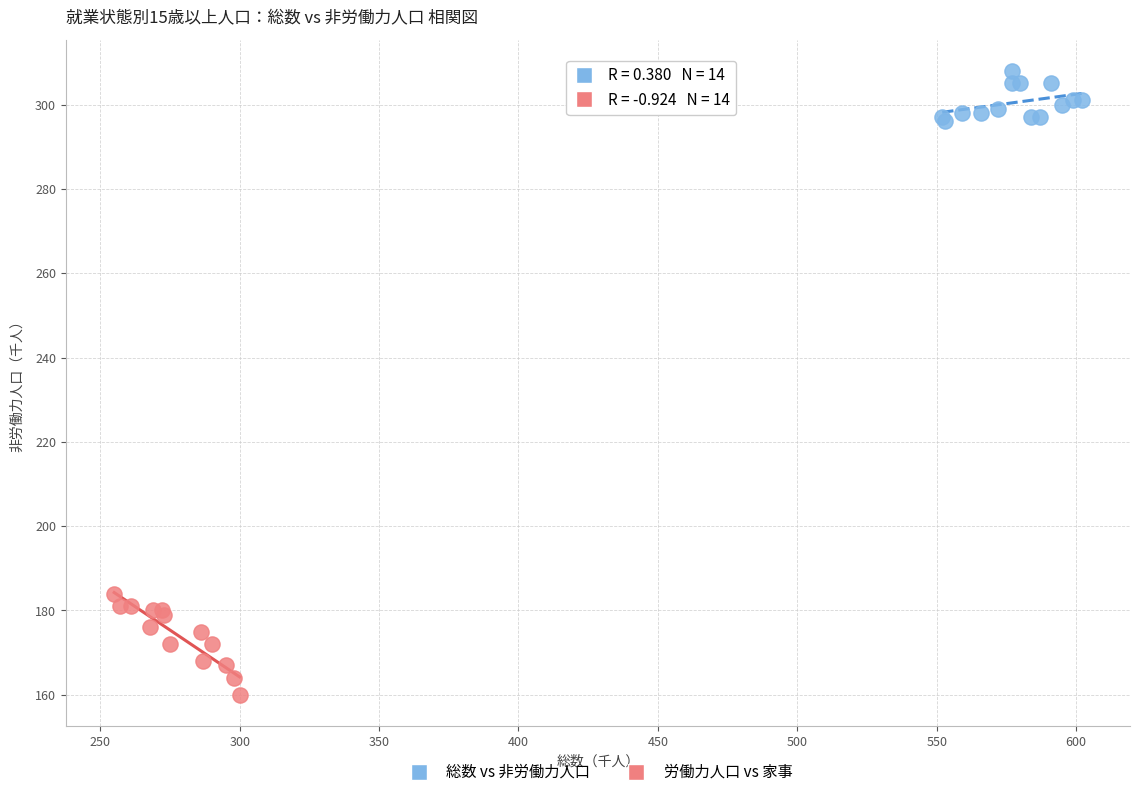

Which series has the widest spread of Y values?

労働力人口 vs 家事